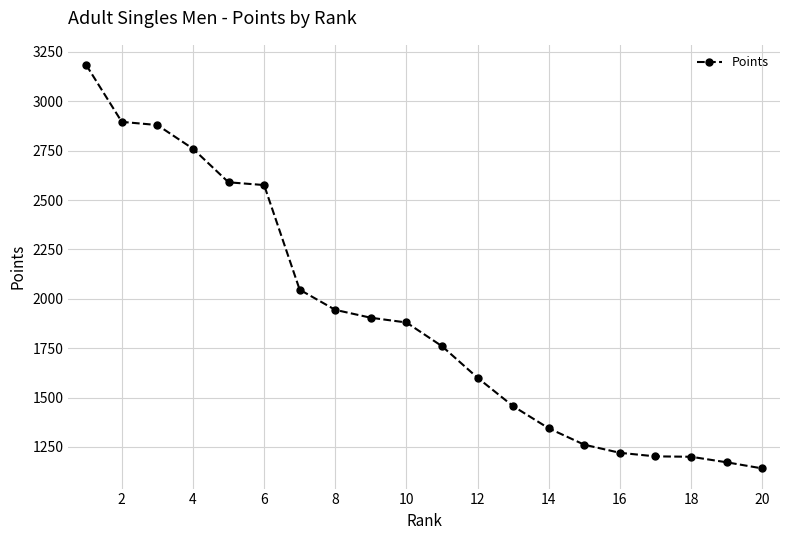

What is the smallest value displayed?

1141